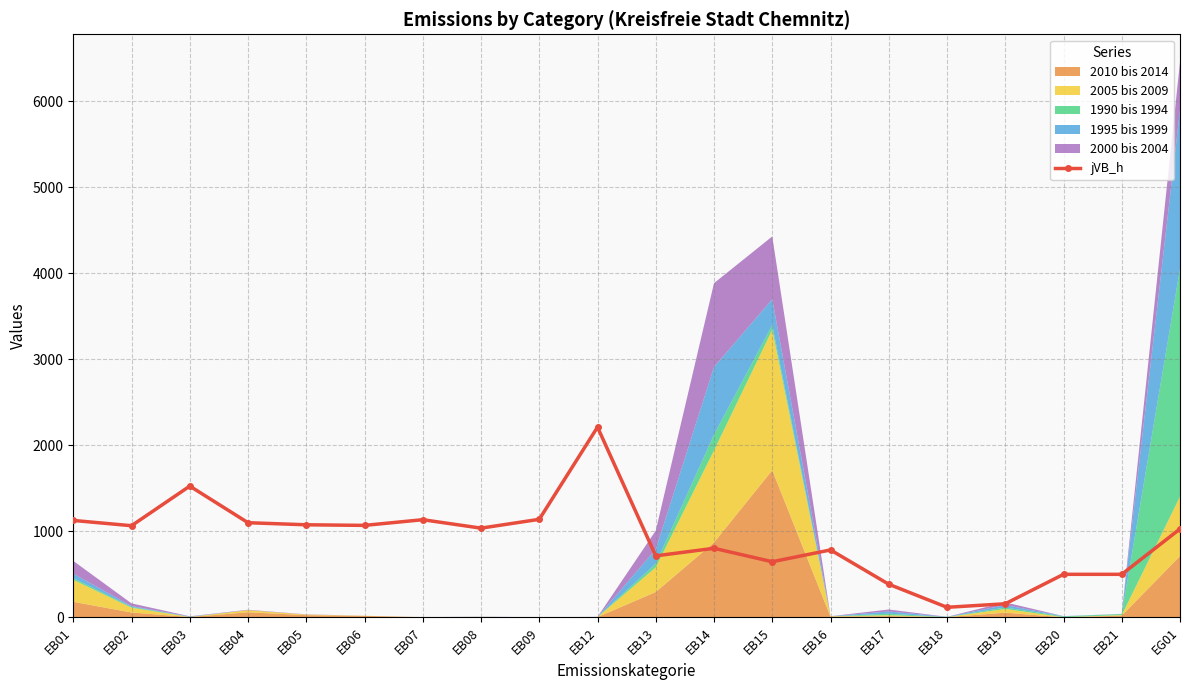

What is the difference between the second highest and second lowest values?

1368.4